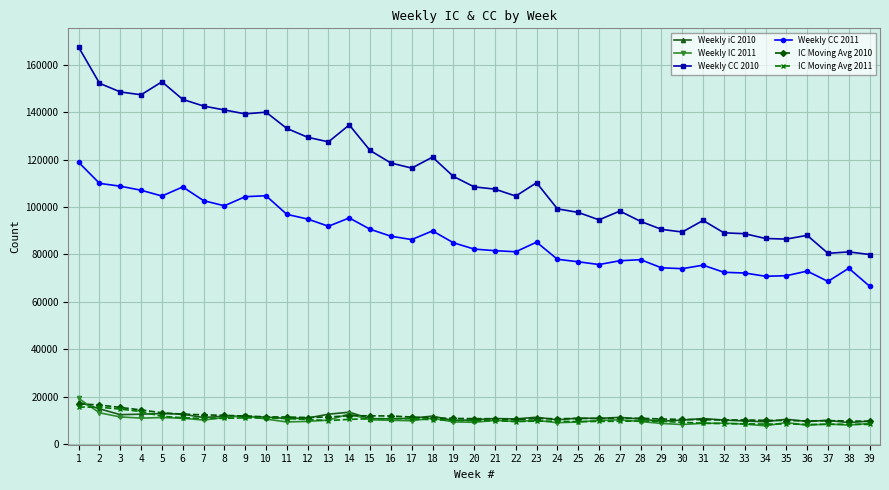

What is the difference between the highest and lowest values at 14?

124102.0